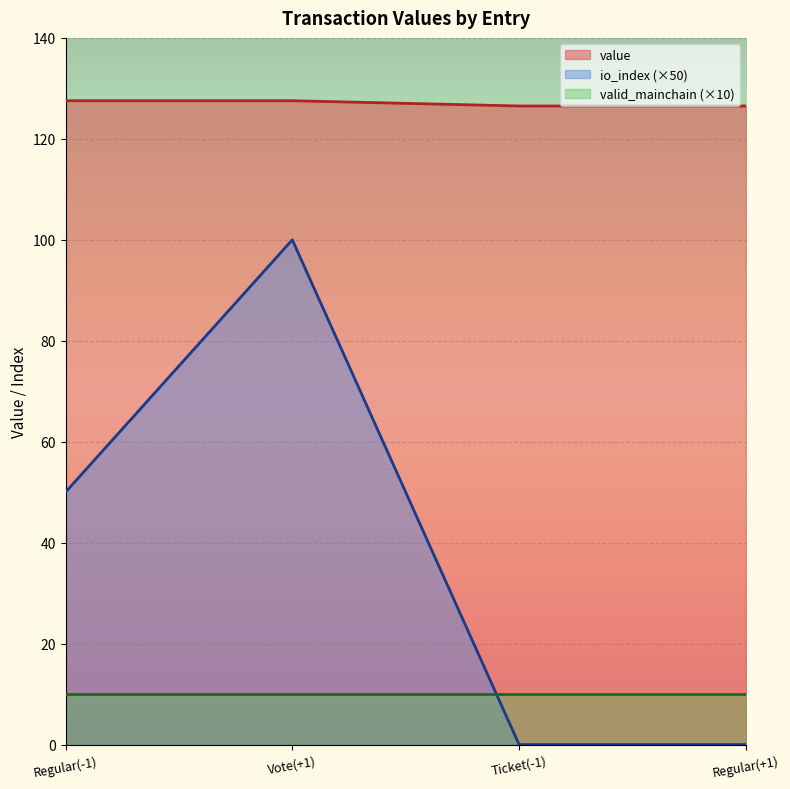

Which label corresponds to the largest value in the chart?

Regular(-1)